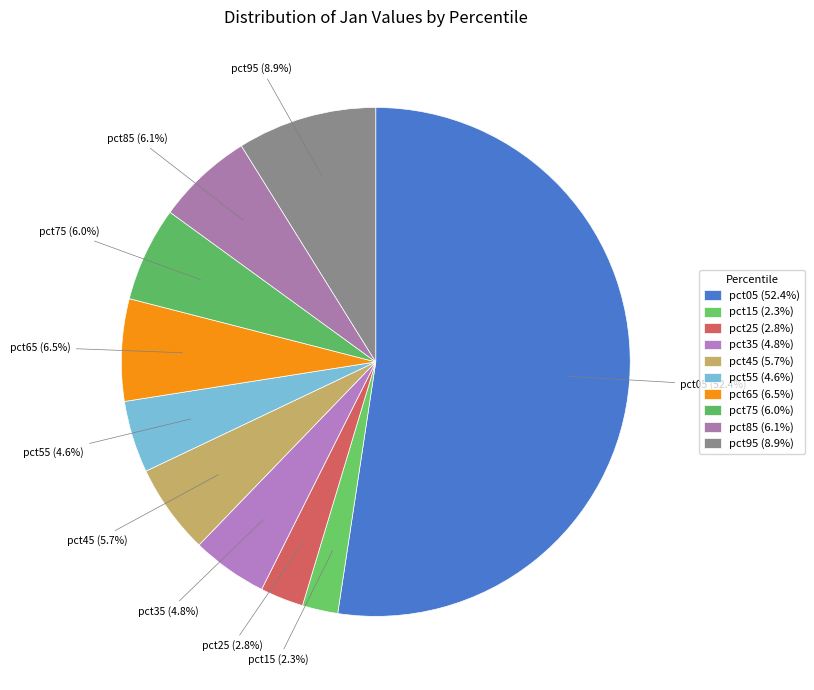

Count the number of slices in the pie.

10